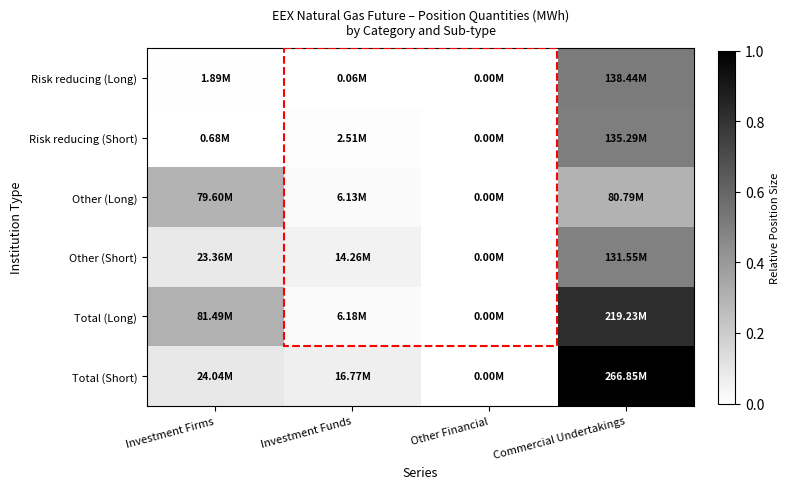

Reading left to right, transcribe all the data shown in this chart.

Risk reducing (Long): Investment Firms=0.0	Investment Funds=0.0	Other Financial=0.0	Commercial Undertakings=0.5
Risk reducing (Short): Investment Firms=0.0	Investment Funds=0.0	Other Financial=0.0	Commercial Undertakings=0.5
Other (Long): Investment Firms=0.3	Investment Funds=0.0	Other Financial=0.0	Commercial Undertakings=0.3
Other (Short): Investment Firms=0.1	Investment Funds=0.1	Other Financial=0.0	Commercial Undertakings=0.5
Total (Long): Investment Firms=0.3	Investment Funds=0.0	Other Financial=0.0	Commercial Undertakings=0.8
Total (Short): Investment Firms=0.1	Investment Funds=0.1	Other Financial=0.0	Commercial Undertakings=1.0